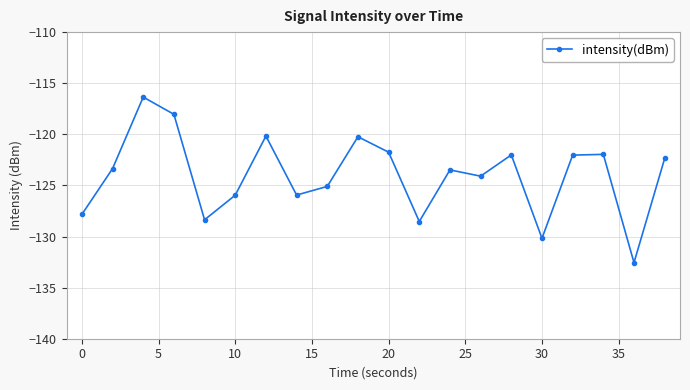

What is the average value?

-124.0